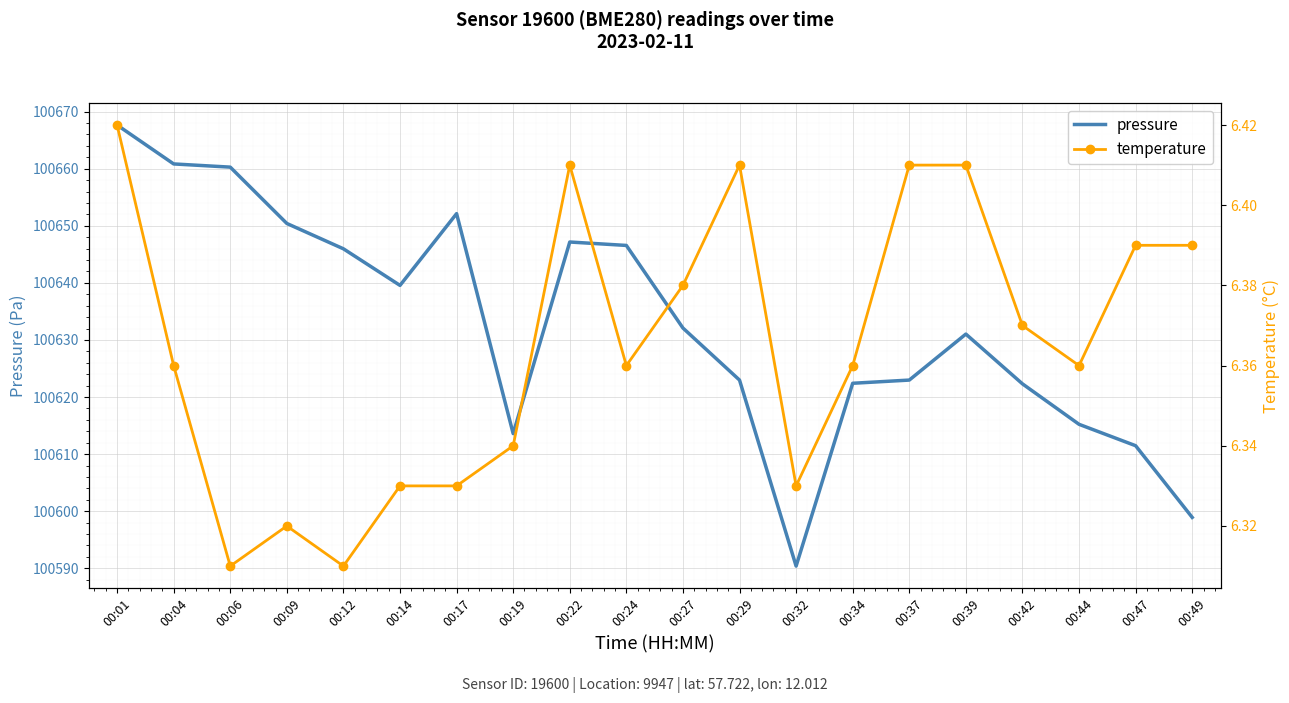

Read the pressure value at 00:22.

100647.2